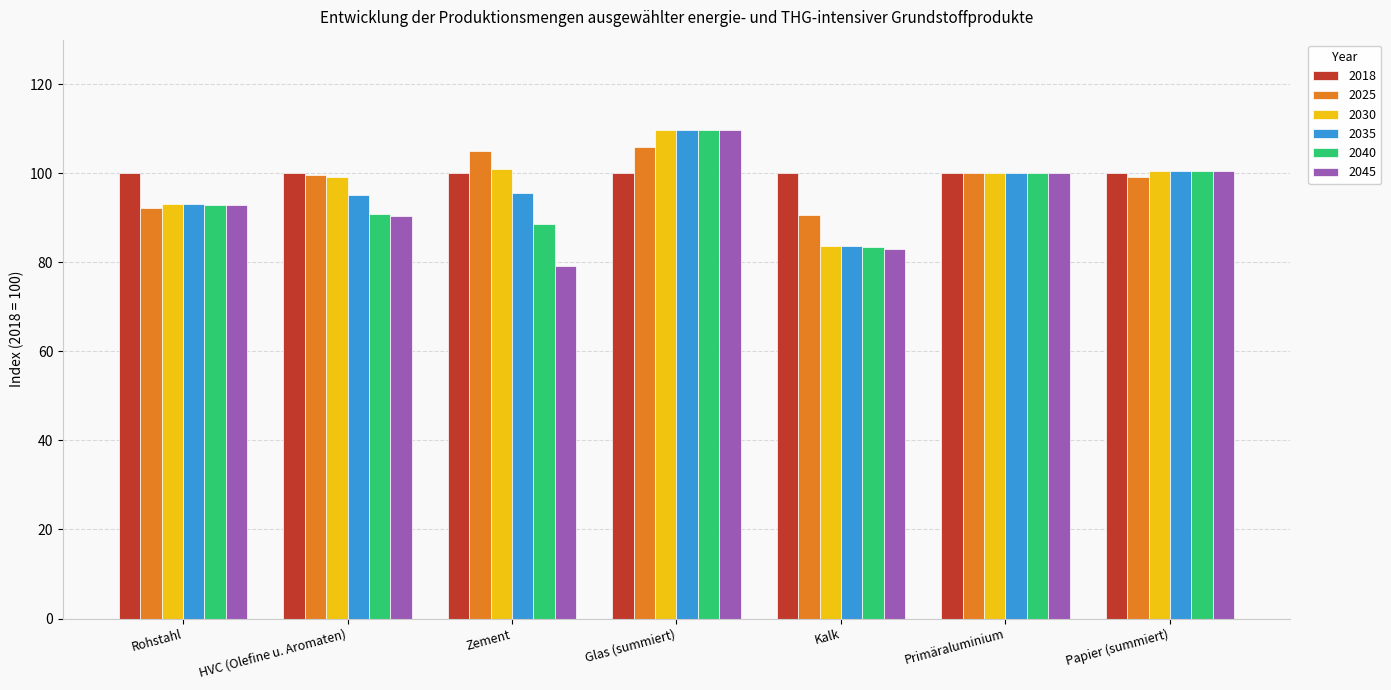

What is the difference between the maximum and minimum values in the 2030 series?

26.1